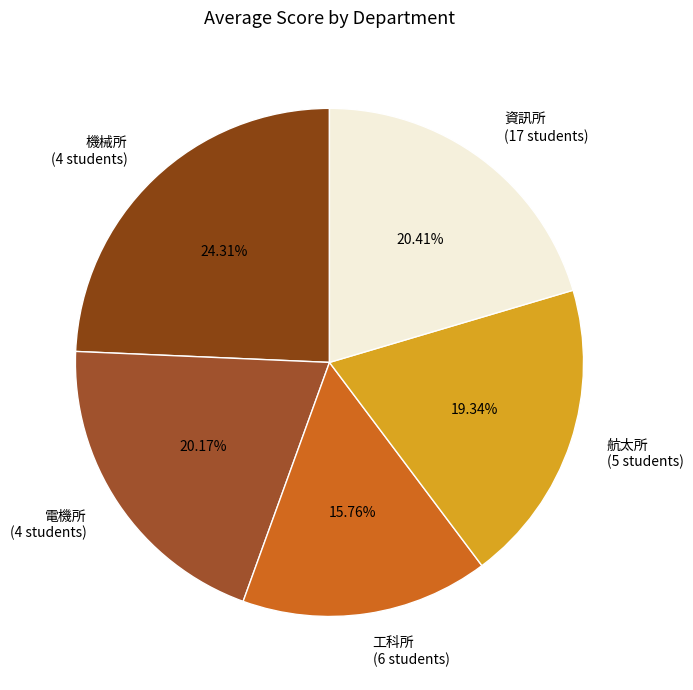

Between 機械所 (4 students) and 工科所 (6 students), which is larger?

機械所 (4 students)